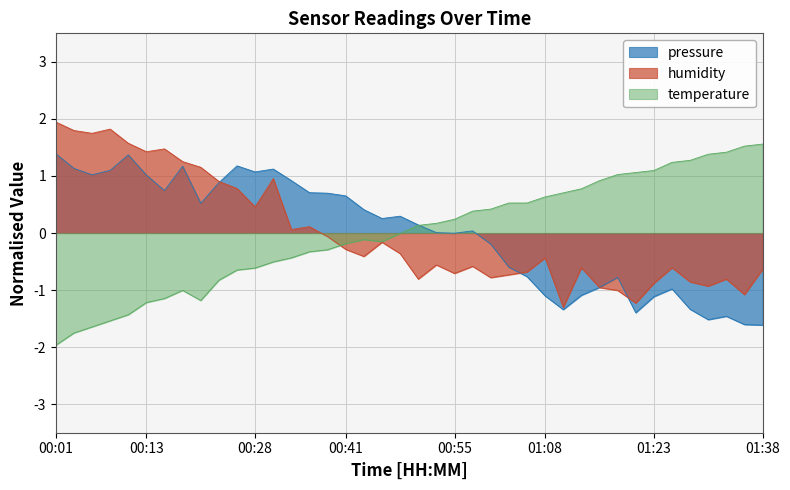

What is the difference between the maximum and second lowest values in the pressure series?

3.0